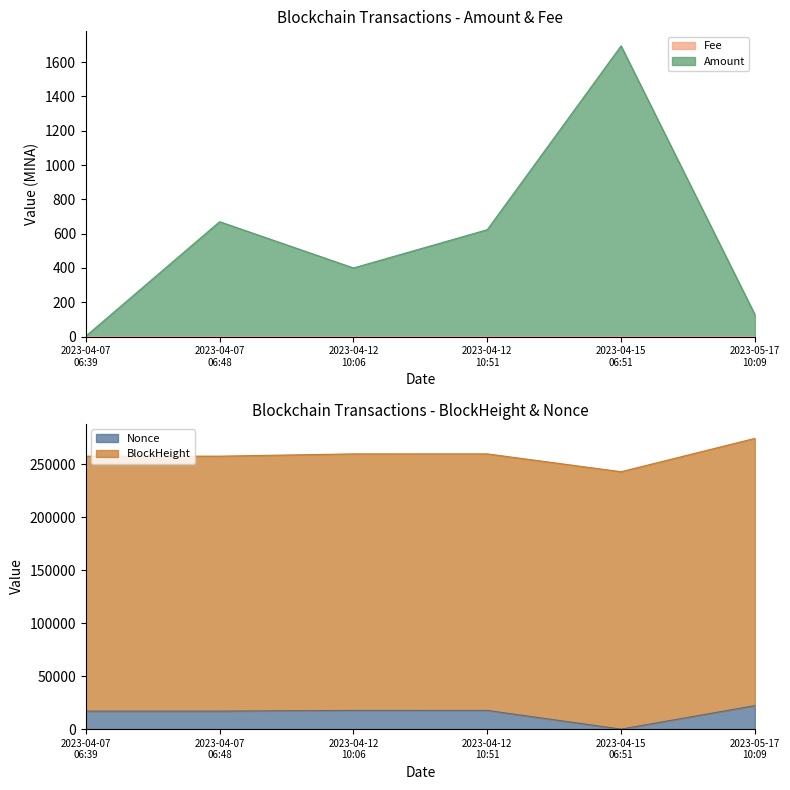

What is the value of the Fee point at the 2nd from the left?

0.1